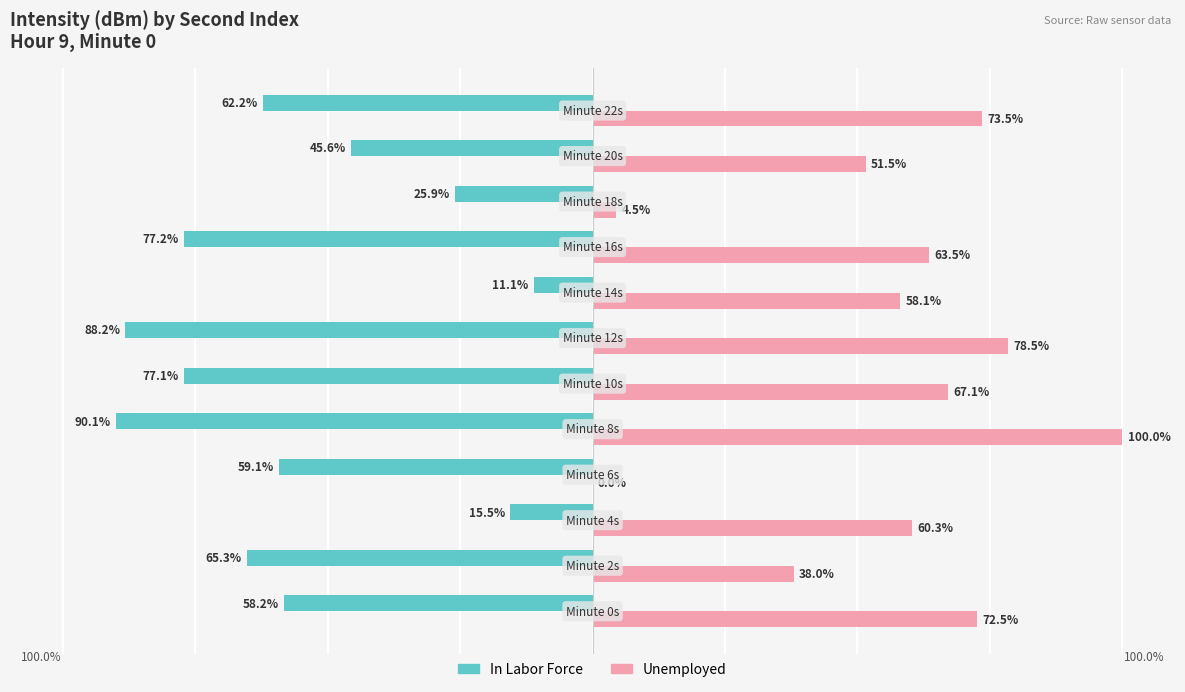

Which series has the largest total across all categories?

Unemployed